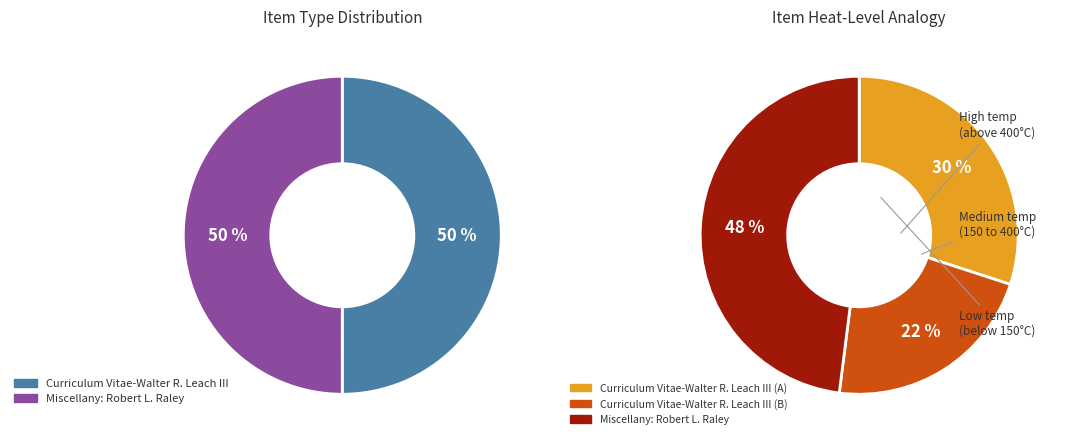

Does any single category account for the majority?

Yes